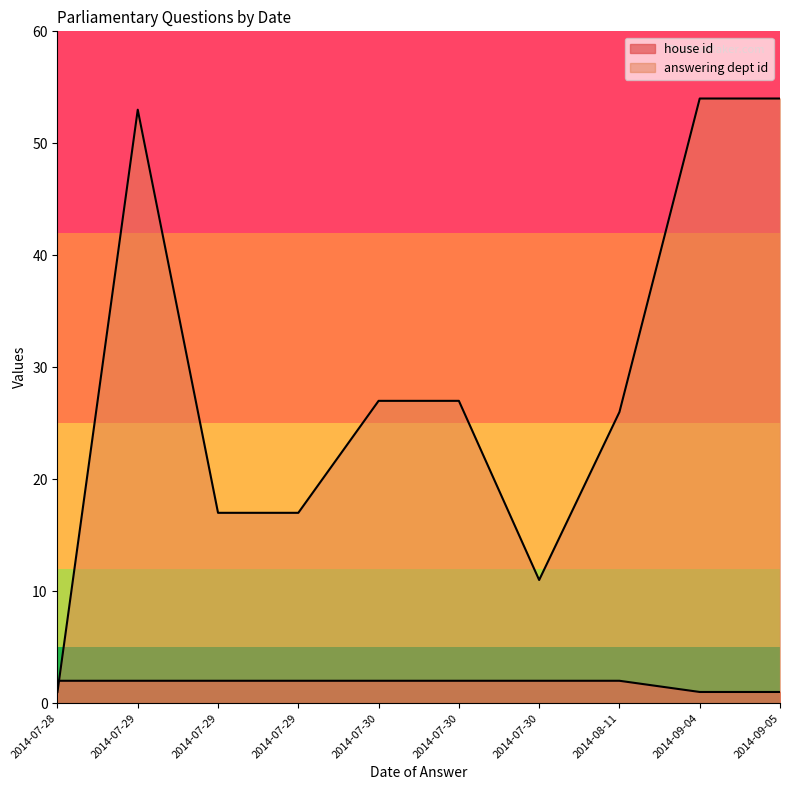

The value of answering dept id at 2014-08-11 is 26. True or false?

True